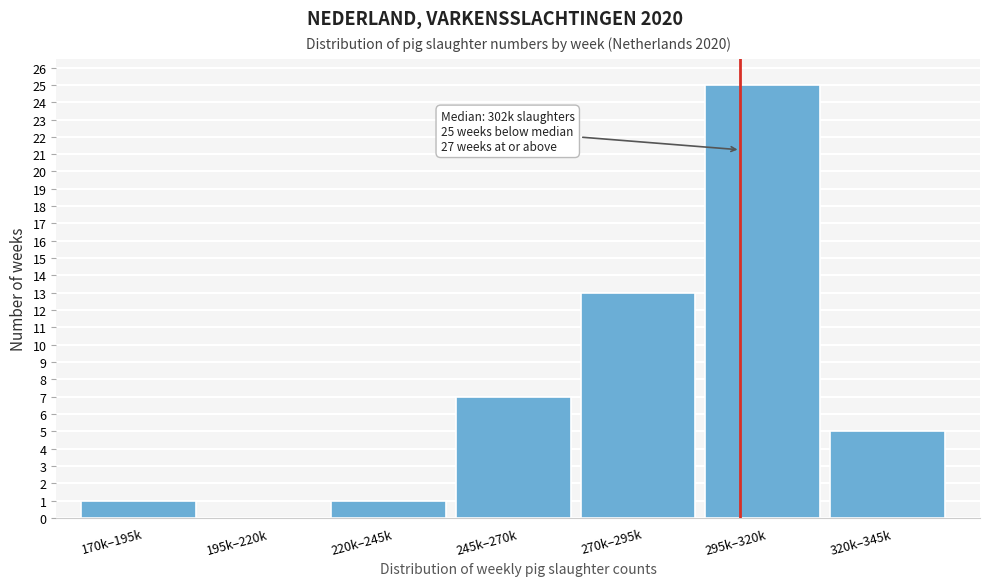

Reading right to left, extract all data points from this chart.

320k–345k=5	295k–320k=25	270k–295k=13	245k–270k=7	220k–245k=1	195k–220k=0	170k–195k=1